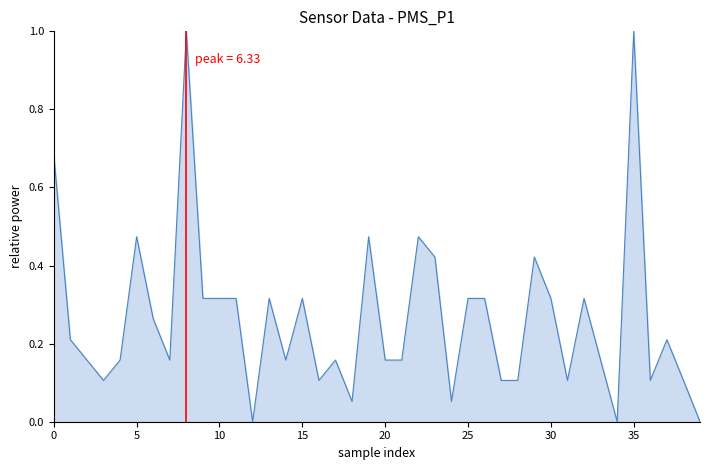

What is the greatest value displayed?

1.0